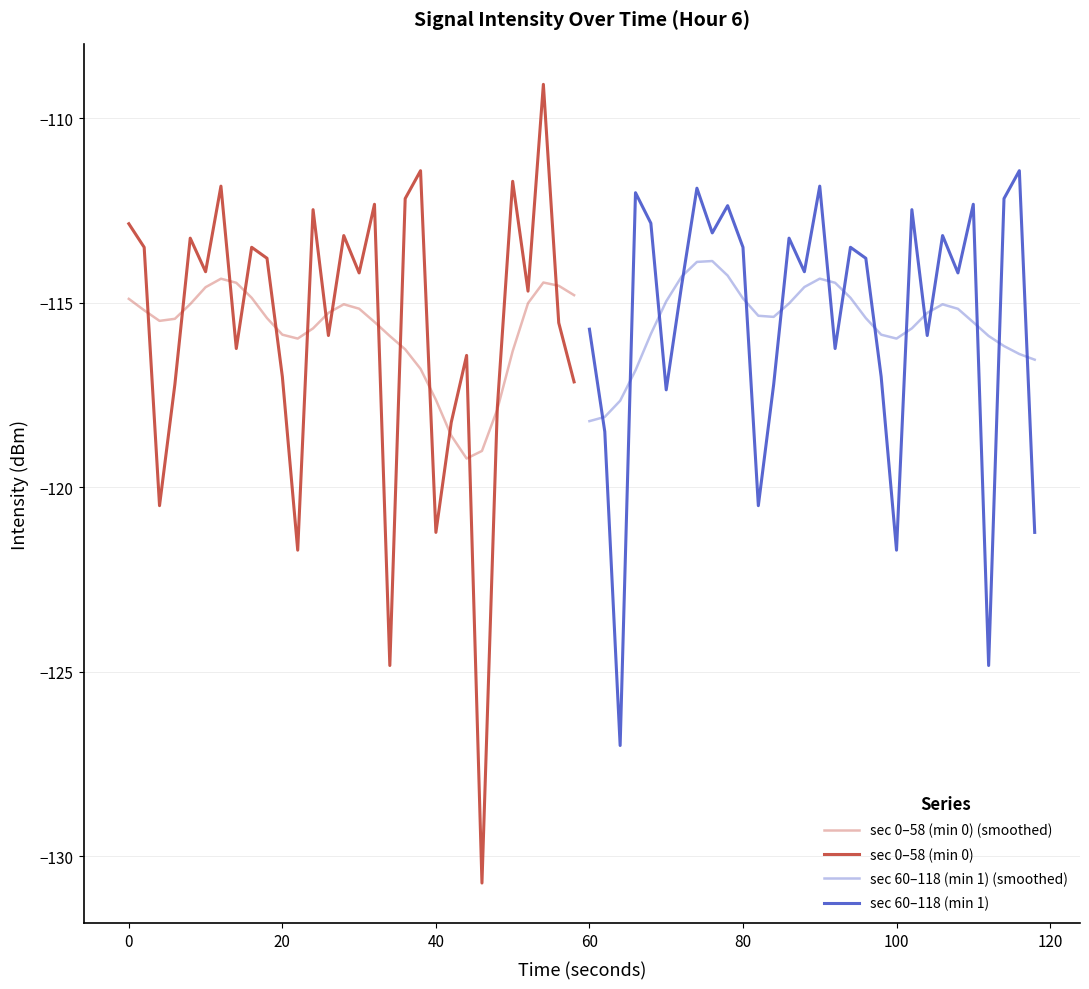

What are all the series names shown in the legend?

sec 0–58 (min 0) (smoothed), sec 0–58 (min 0), sec 60–118 (min 1) (smoothed), sec 60–118 (min 1)